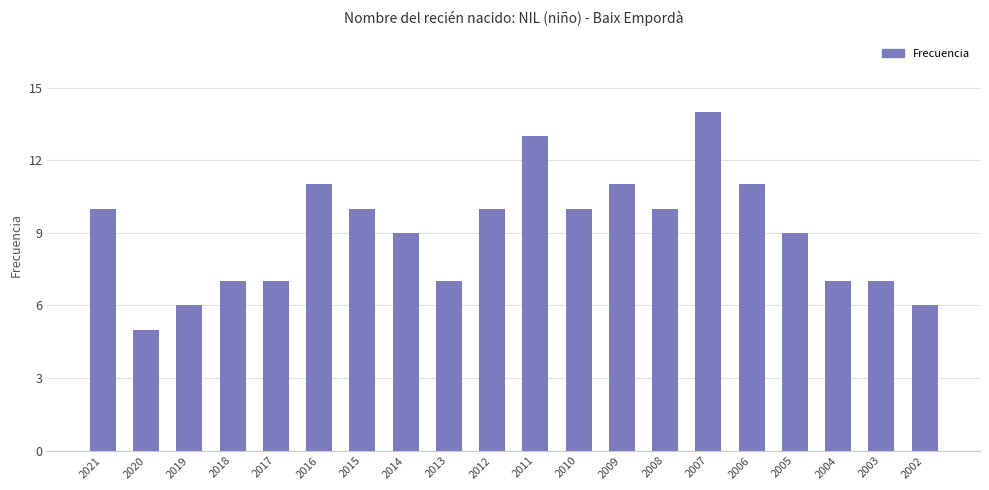

Reading left to right, what are all the values shown in this chart?

10	5	6	7	7	11	10	9	7	10	13	10	11	10	14	11	9	7	7	6